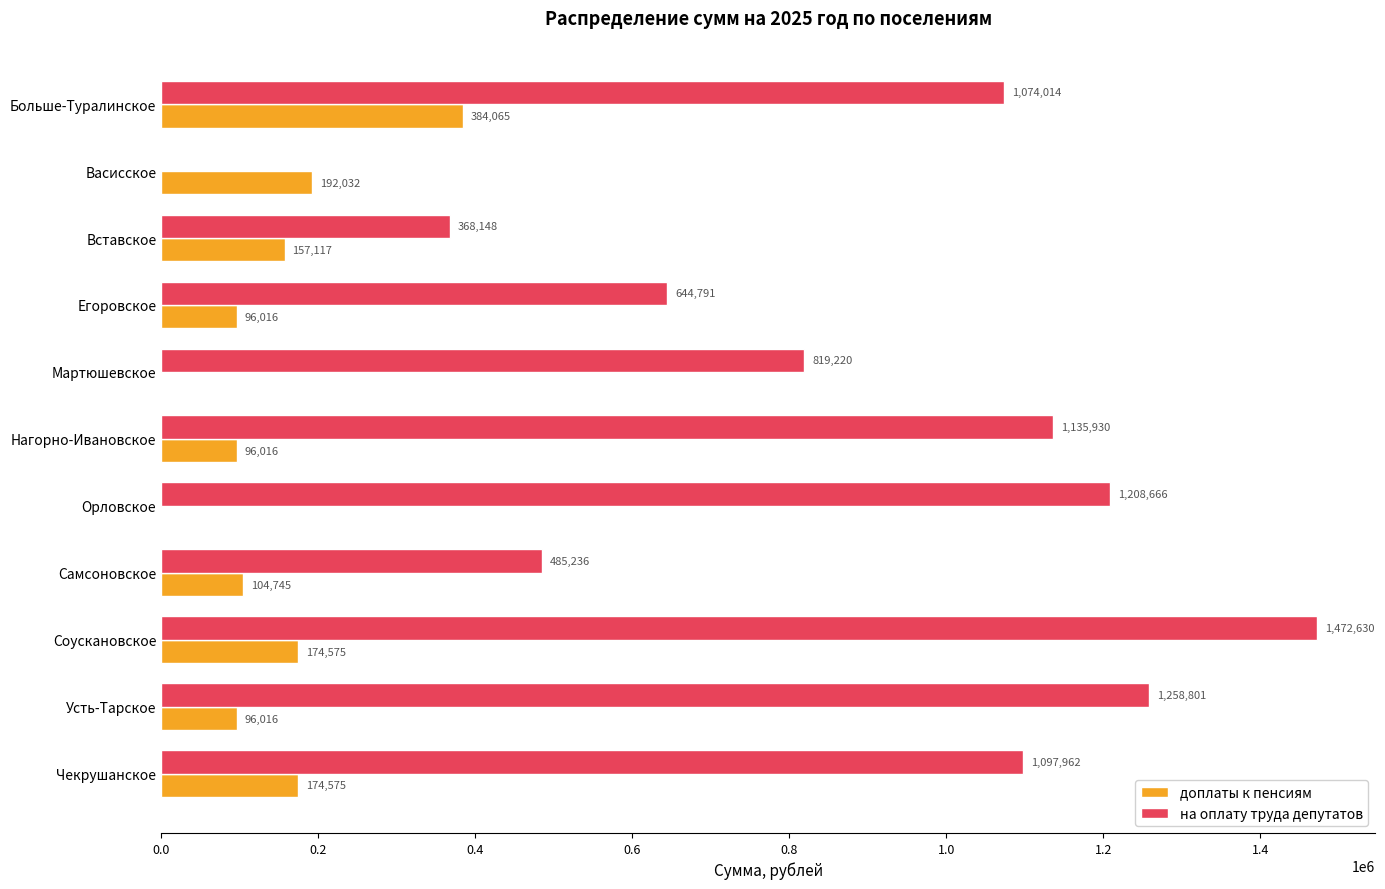

Which series has the largest total across all categories?

на оплату труда депутатов